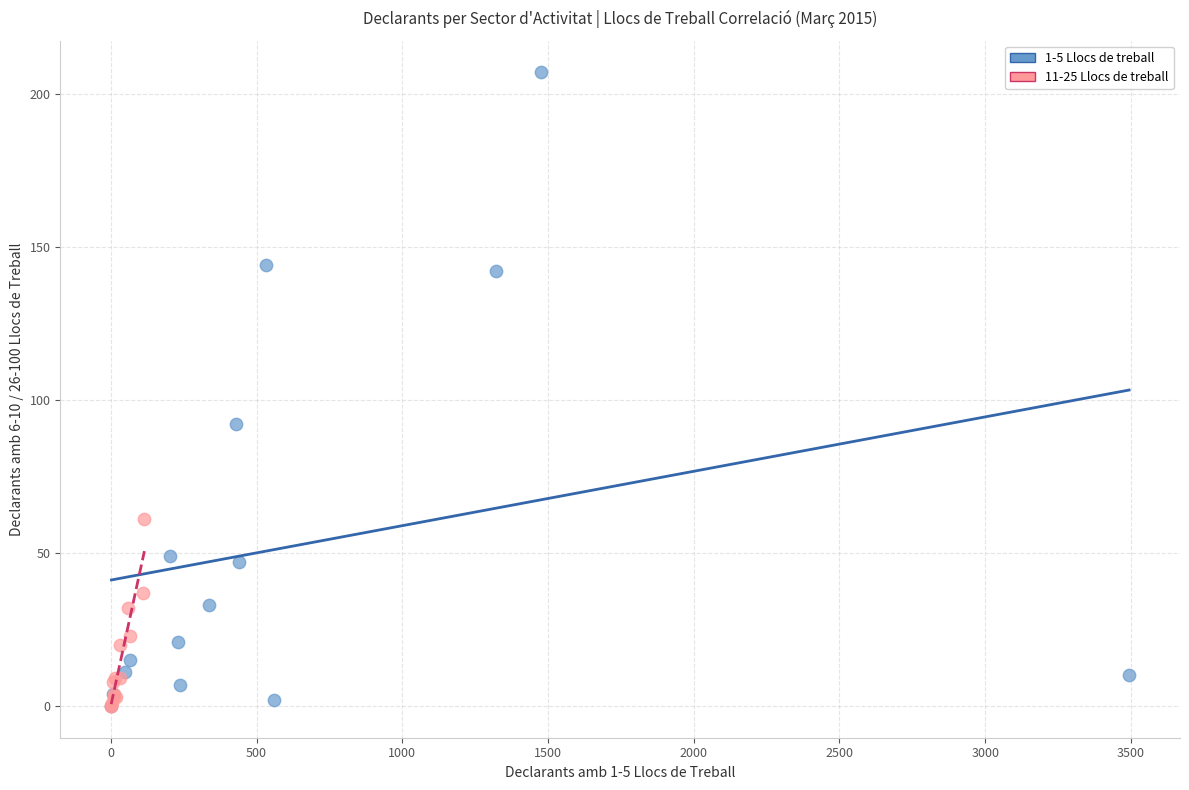

Which series contains the highest Y value?

1-5 Llocs de treball